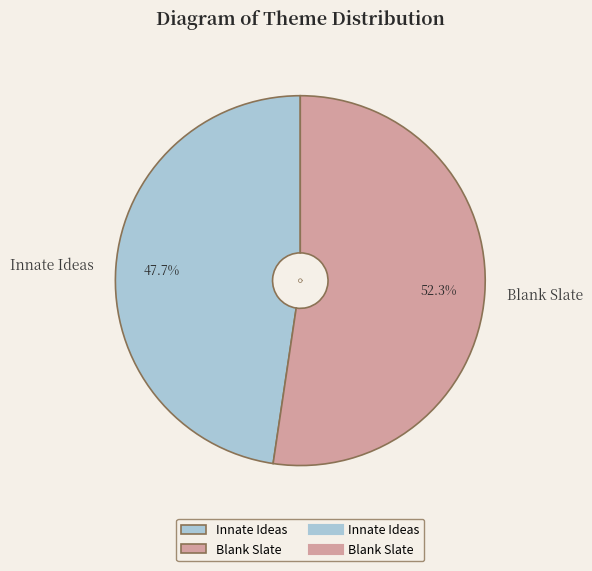

Is Blank Slate the majority of the pie?

Yes